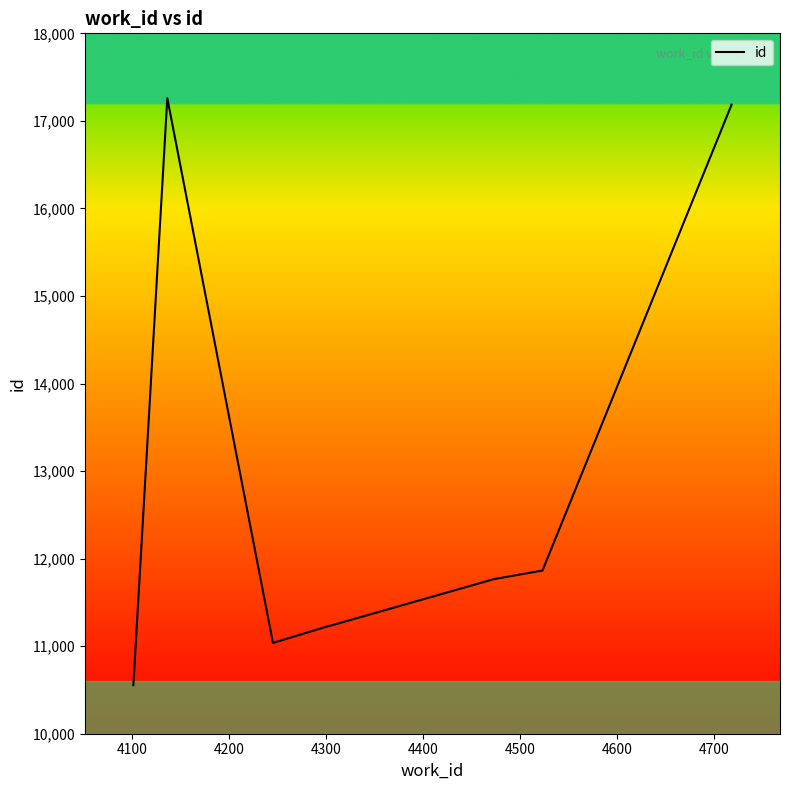

What is the value of the 3rd point from the left?

11037